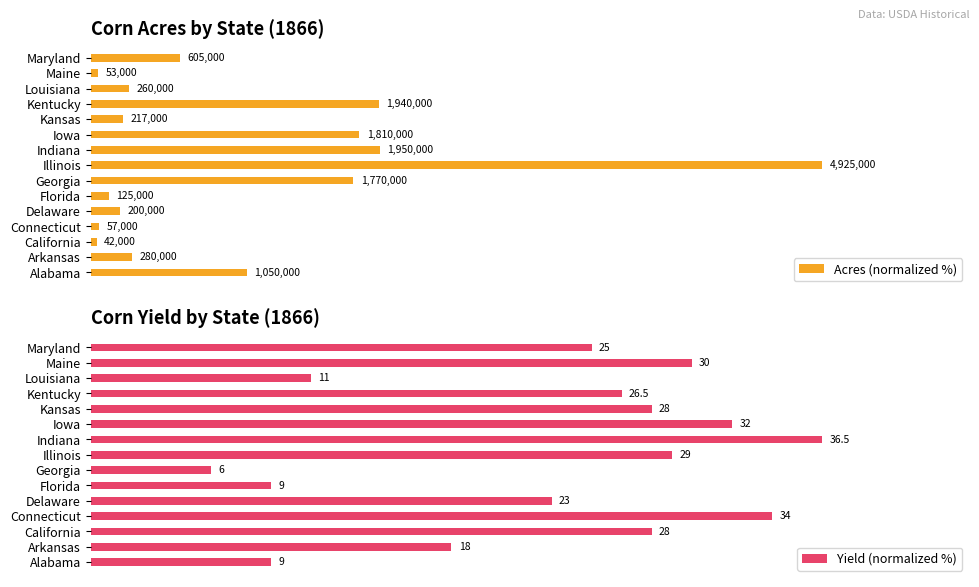

At how many categories does at least one series exceed 11?

15